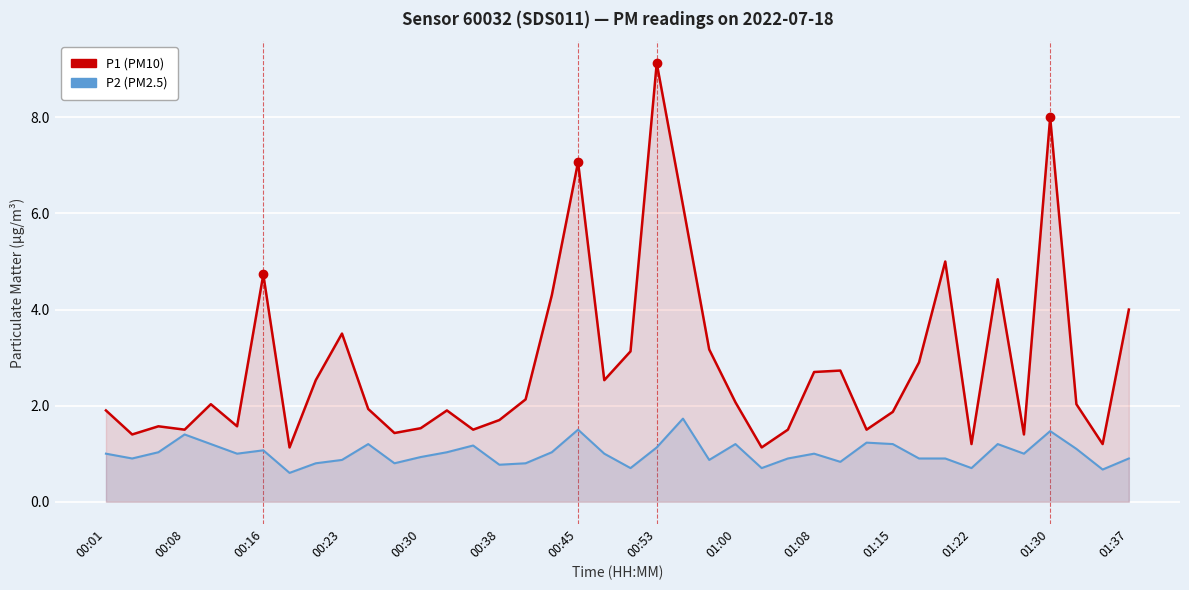

How many series are shown in this chart?

2